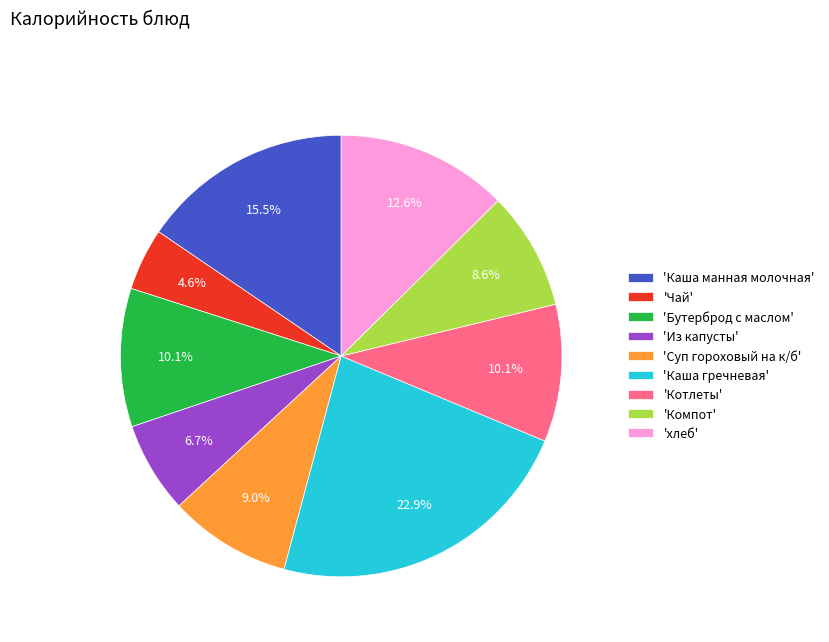

Does 'Каша гречневая' represent more than half of the total?

No